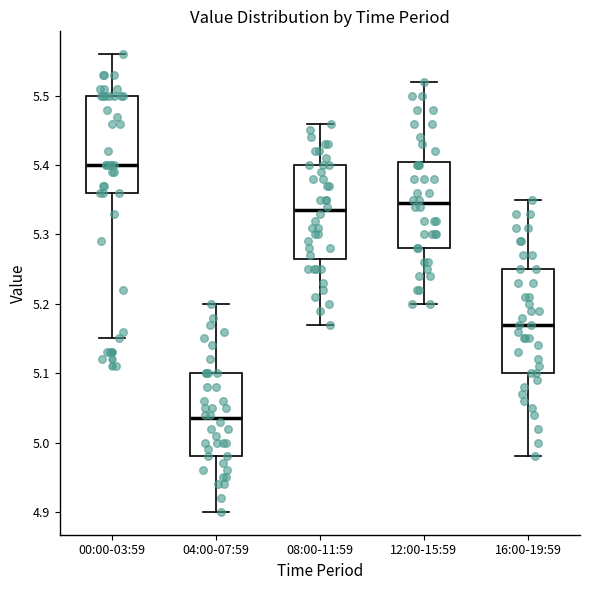

Reading left to right, read every box against the y-axis: the position of its median line, the range the box covers, and the ends of its whiskers. The values are not printed on the chart, so give them approximately, as read against the axis.

00:00-03:59: median 5.40, box 5.36 to 5.50, whiskers 5.15 to 5.56
04:00-07:59: median 5.04, box 4.98 to 5.10, whiskers 4.90 to 5.20
08:00-11:59: median 5.34, box 5.27 to 5.40, whiskers 5.17 to 5.46
12:00-15:59: median 5.35, box 5.28 to 5.41, whiskers 5.20 to 5.52
16:00-19:59: median 5.17, box 5.10 to 5.25, whiskers 4.98 to 5.35